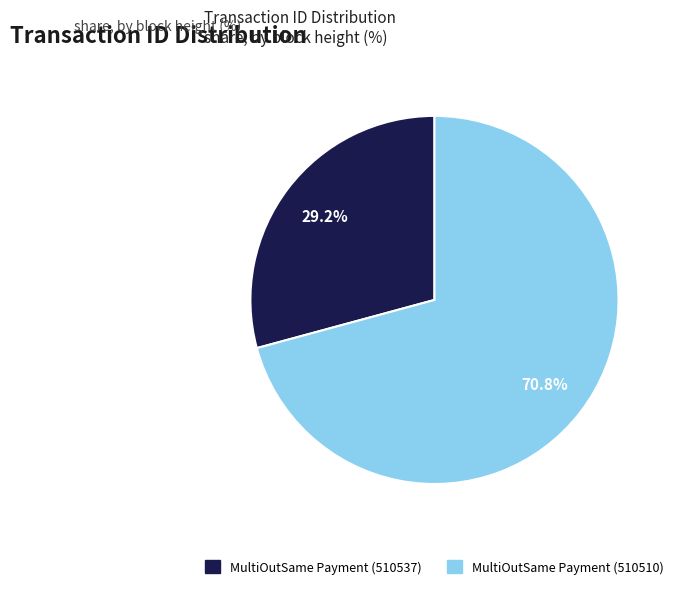

True or false: MultiOutSame Payment (510510) accounts for 71% of the total.

True